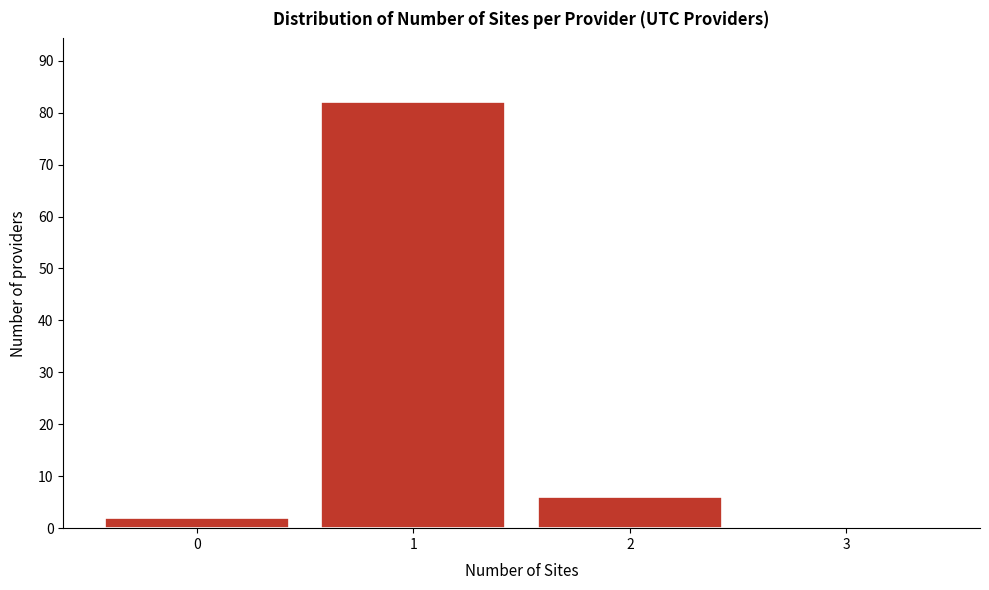

Reading right to left, transcribe all the data shown in this chart.

3=0	2=6	1=82	0=2